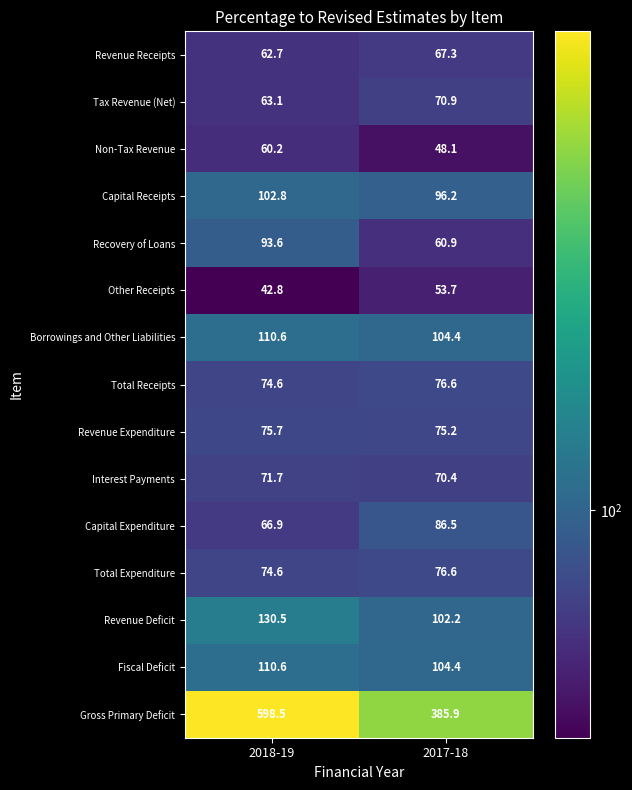

Reading right to left, what are all the values shown in this chart?

Revenue Receipts: 67.3	62.7
Tax Revenue (Net): 70.9	63.1
Non-Tax Revenue: 48.1	60.2
Capital Receipts: 96.2	102.8
Recovery of Loans: 60.9	93.6
Other Receipts: 53.7	42.8
Borrowings and Other Liabilities: 104.4	110.6
Total Receipts: 76.6	74.6
Revenue Expenditure: 75.2	75.7
Interest Payments: 70.4	71.7
Capital Expenditure: 86.5	66.9
Total Expenditure: 76.6	74.6
Revenue Deficit: 102.2	130.5
Fiscal Deficit: 104.4	110.6
Gross Primary Deficit: 385.9	598.5